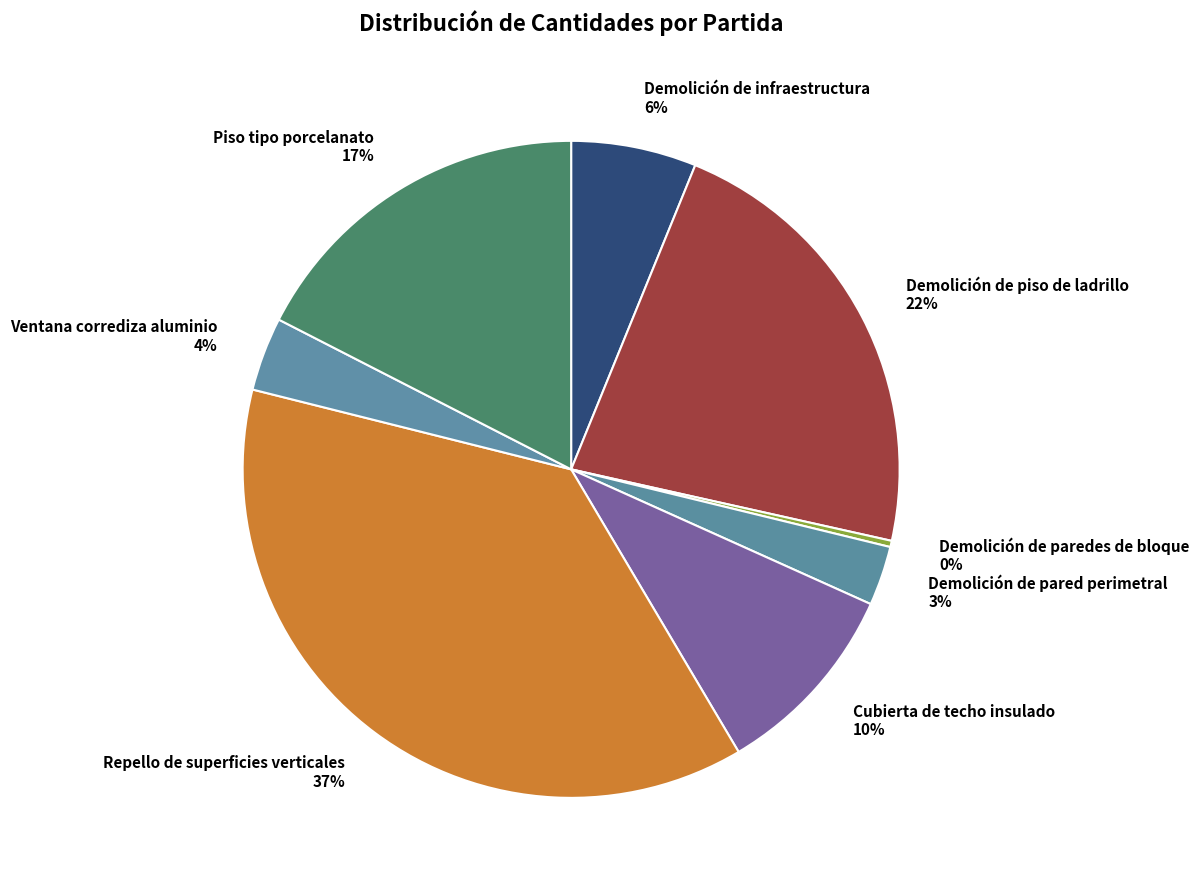

What percentage is the Piso tipo porcelanato slice, to the nearest percent?

17%